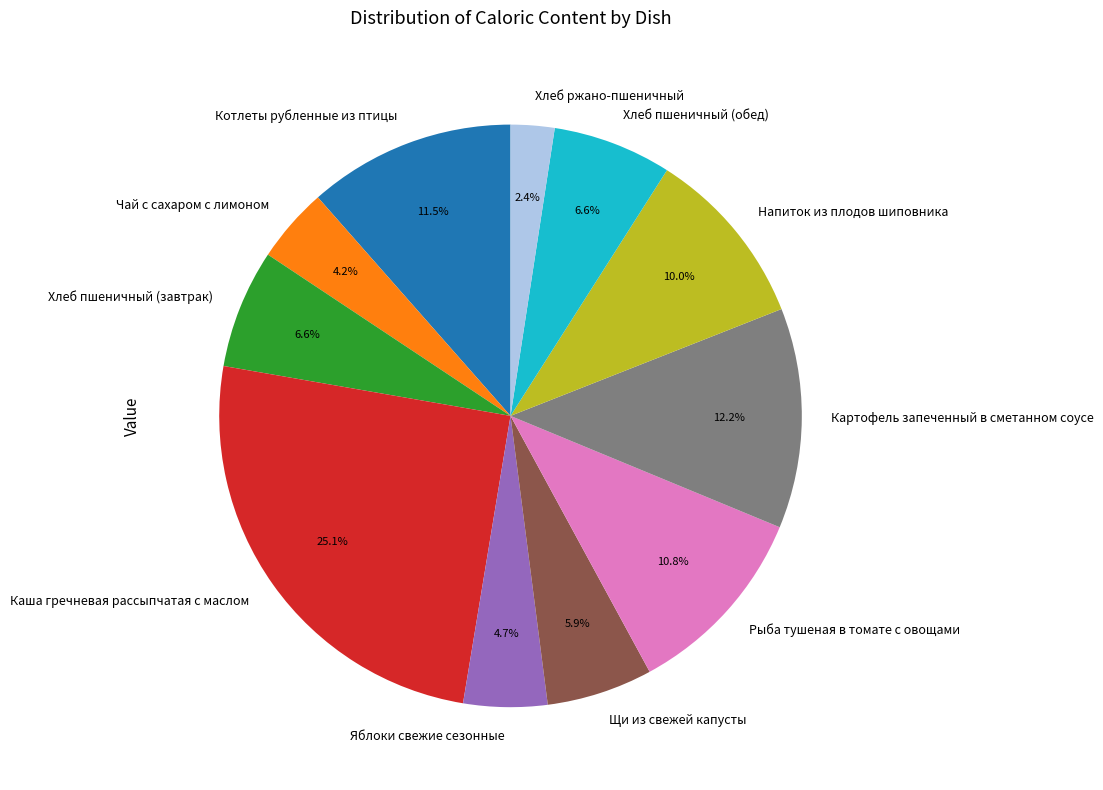

What percentage is the Хлеб пшеничный (завтрак) slice, to the nearest percent?

7%